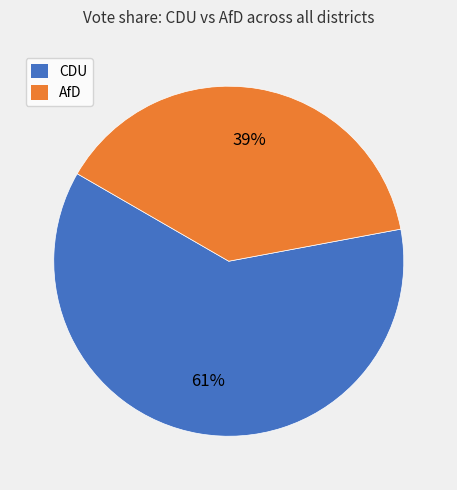

Is the sum of CDU and AfD greater than half?

Yes